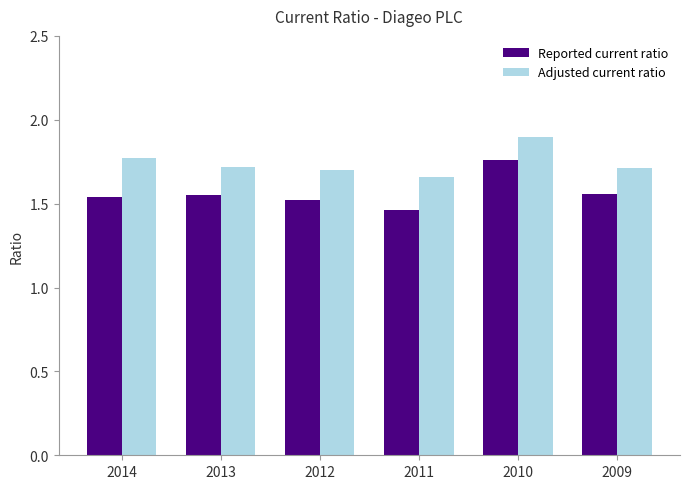

The value of Reported current ratio at 2012 is 0.5. True or false?

False